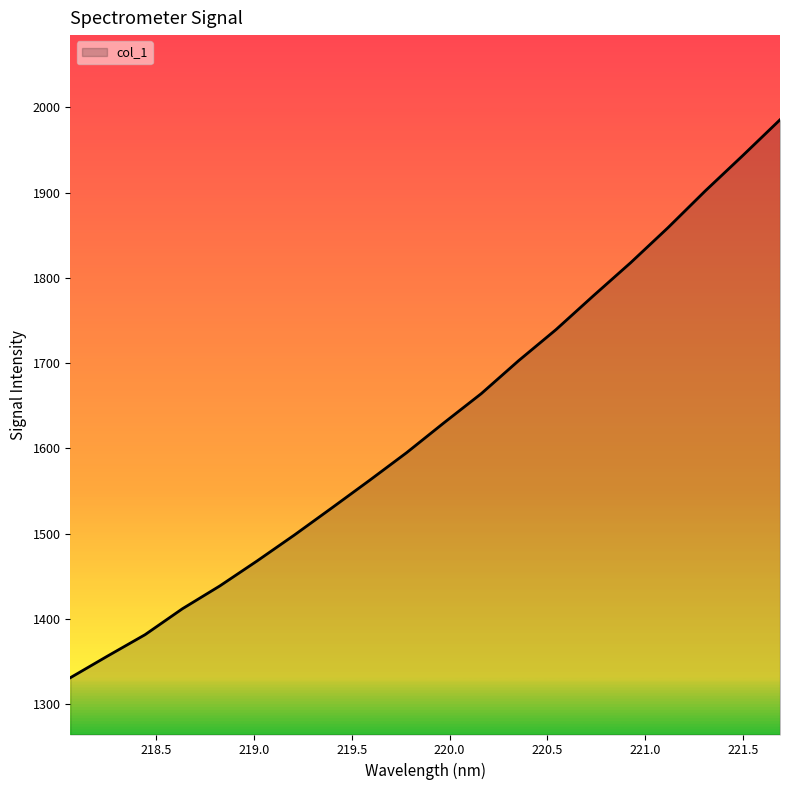

What is the maximum value shown in the chart?

1985.3